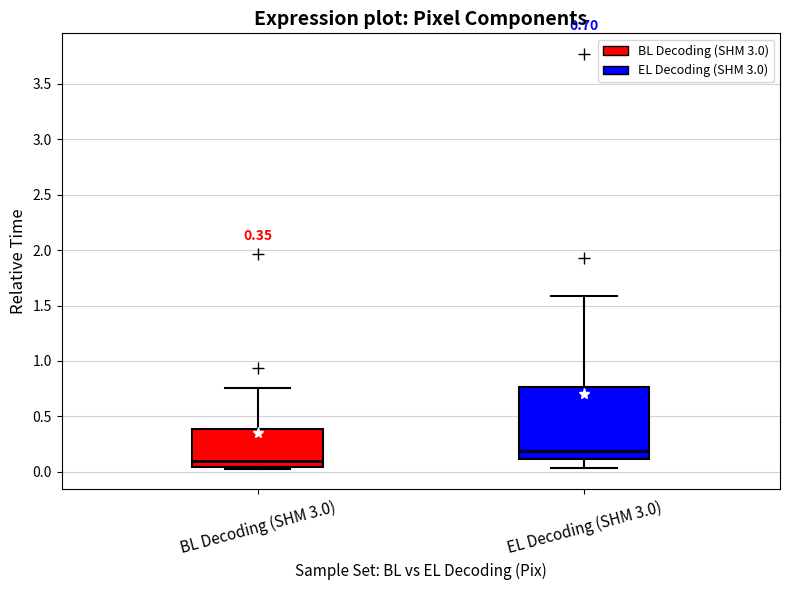

Which box has the lowest median line?

BL Decoding (SHM 3.0)